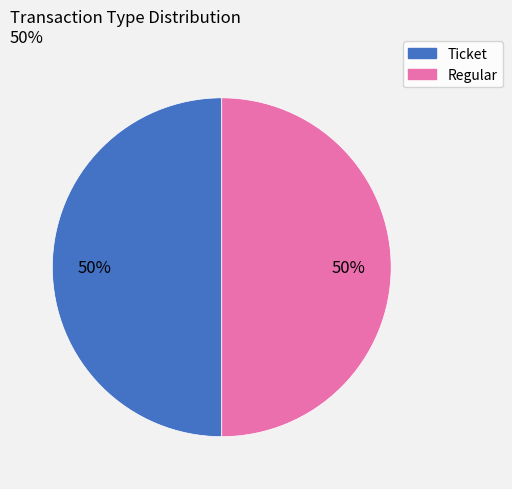

Is it true that Ticket is 62% of the pie?

False